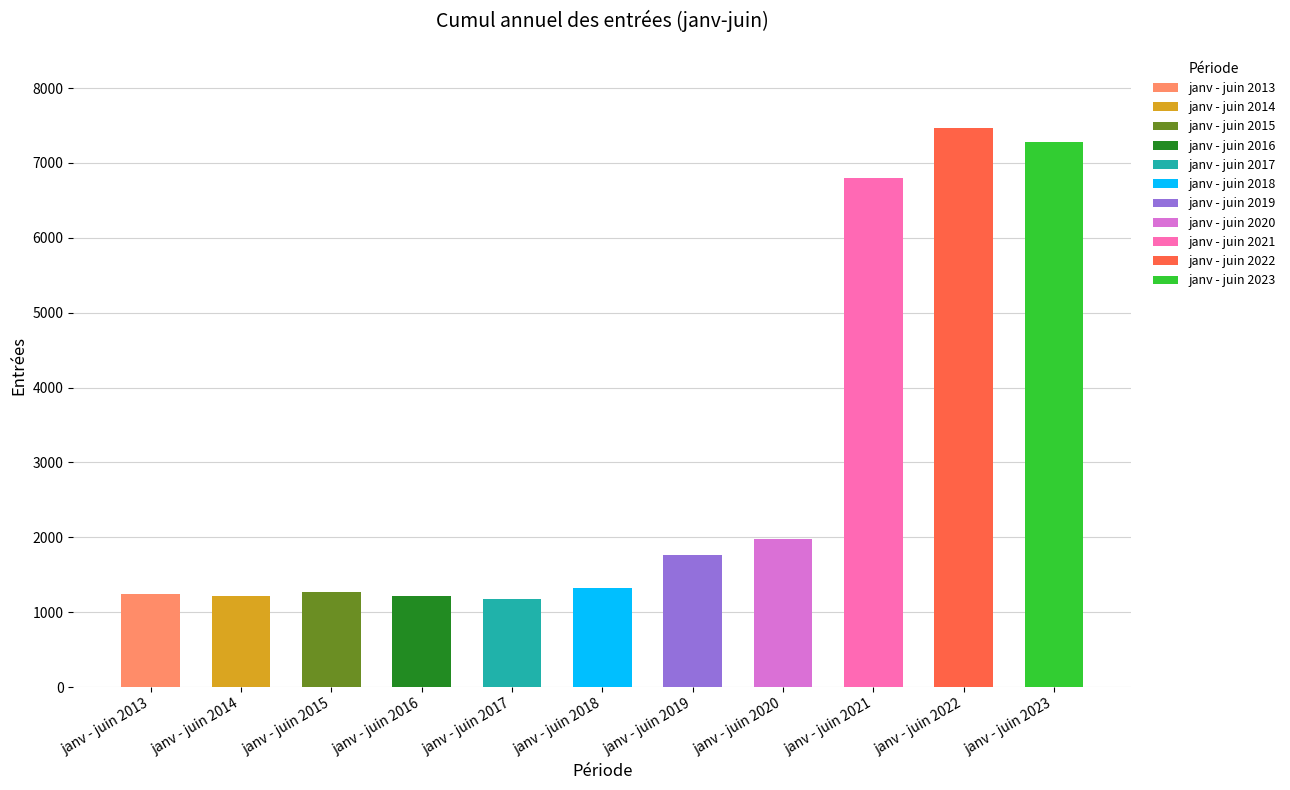

Are the bars grouped side by side (vs. stacked)?

No